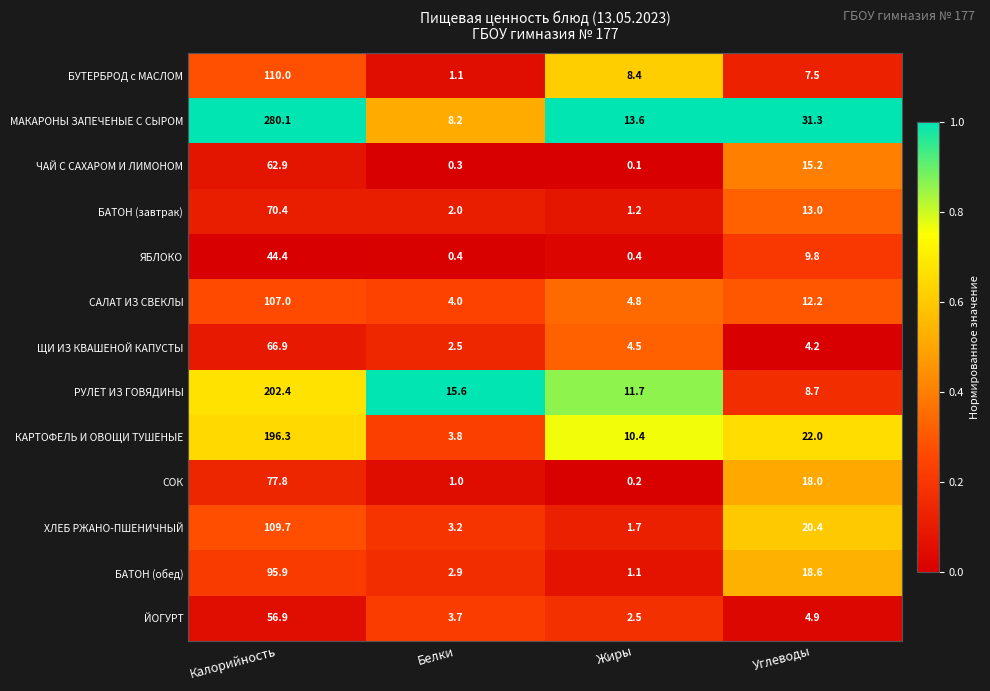

At which label is ЙОГУРТ closest to 29?

Углеводы